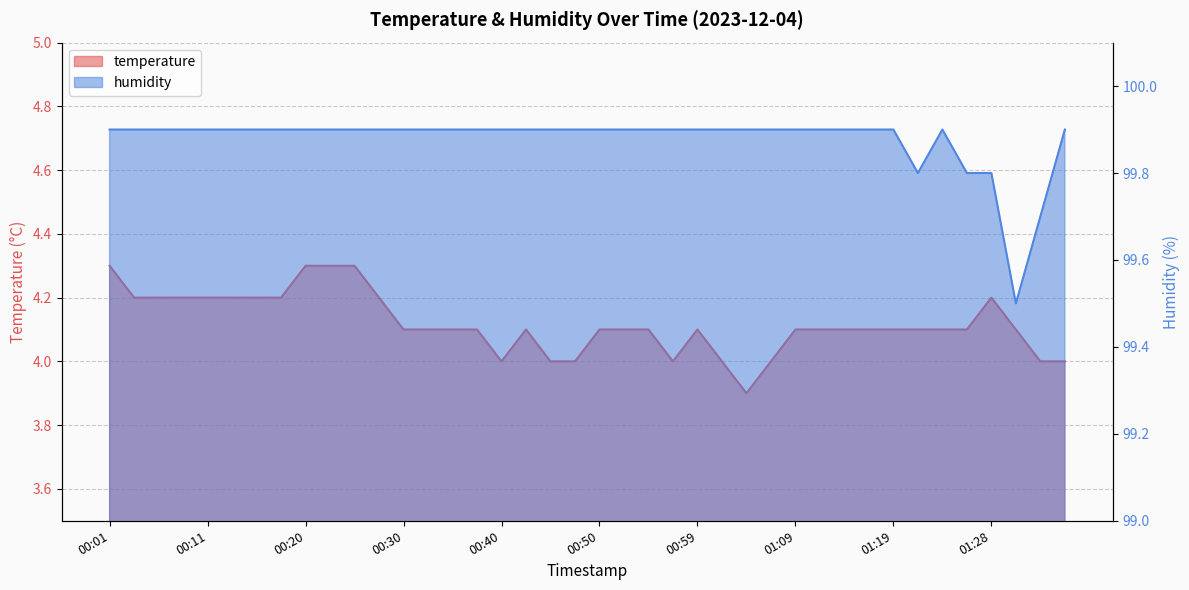

List the labels in order of temperature value, smallest first.

01:04, 00:40, 00:45, 00:47, 00:57, 01:02, 01:07, 01:33, 01:36, 00:30, 00:33, 00:35, 00:37, 00:42, 00:50, 00:52, 00:54, 00:59, 01:09, 01:11, 01:14, 01:16, 01:19, 01:21, 01:24, 01:26, 01:31, 00:03, 00:06, 00:08, 00:11, 00:13, 00:16, 00:18, 00:28, 01:28, 00:01, 00:20, 00:23, 00:25